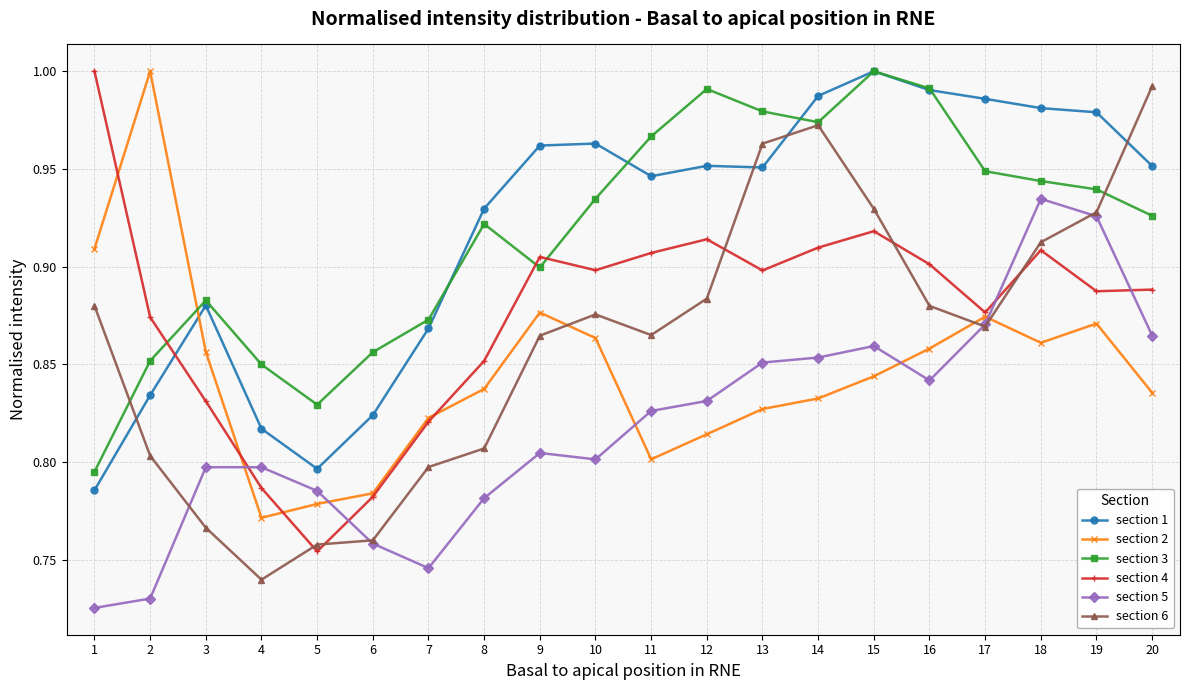

Rank the series at 13 from highest to lowest value.

section 3, section 6, section 1, section 4, section 5, section 2